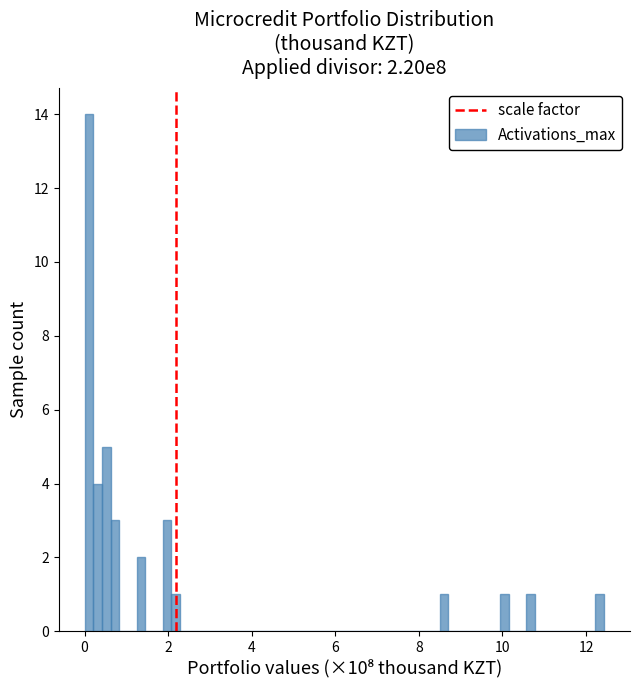

Read against the x-axis, roughly where is the centre of the tallest bar?

0.2